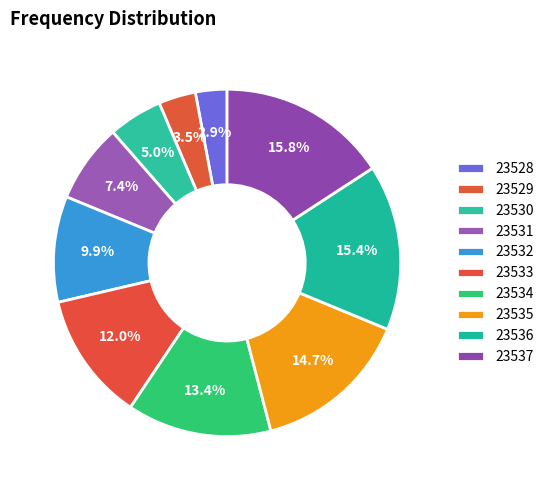

How many segments does this pie chart have?

10